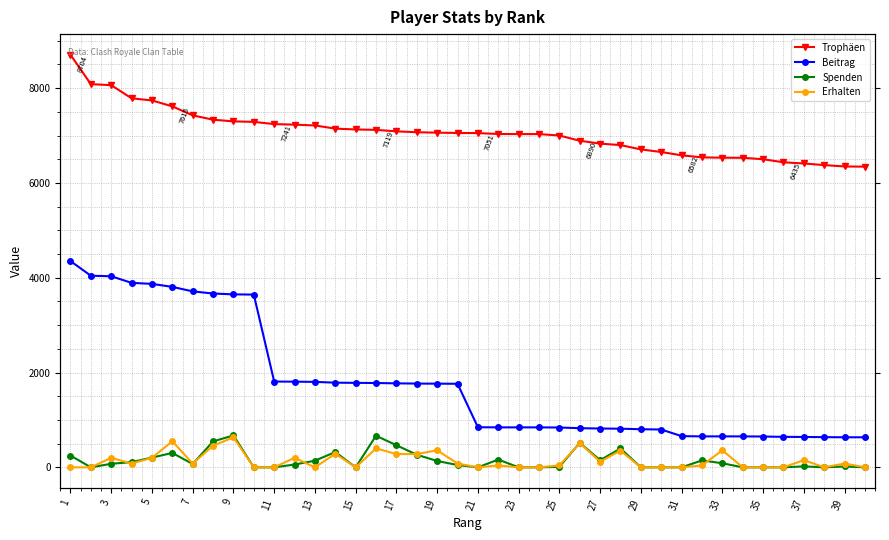

True or false: Spenden and Beitrag intersect in this chart.

False